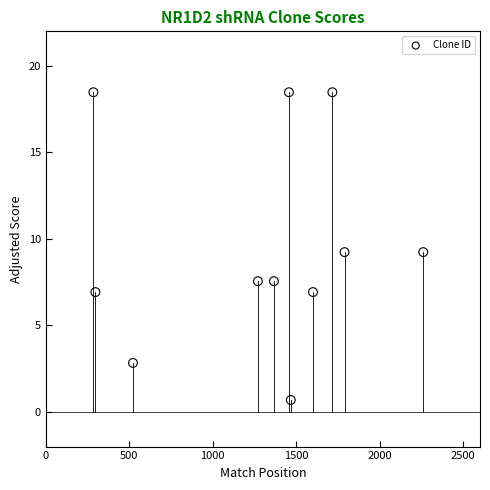

What is the range of X values (max minus min)?

1975.0